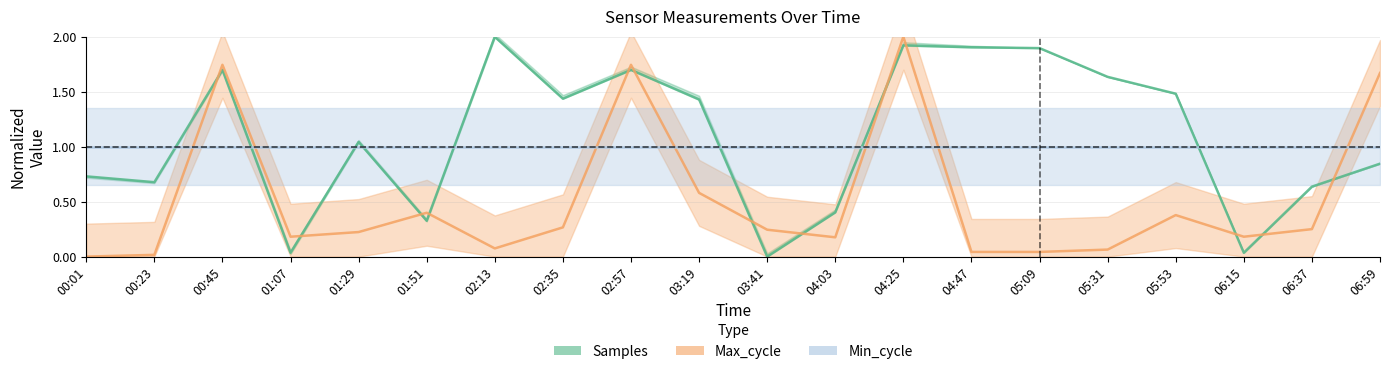

What is the sum of the Min_cycle values at 03:41 and 02:35?

2.0